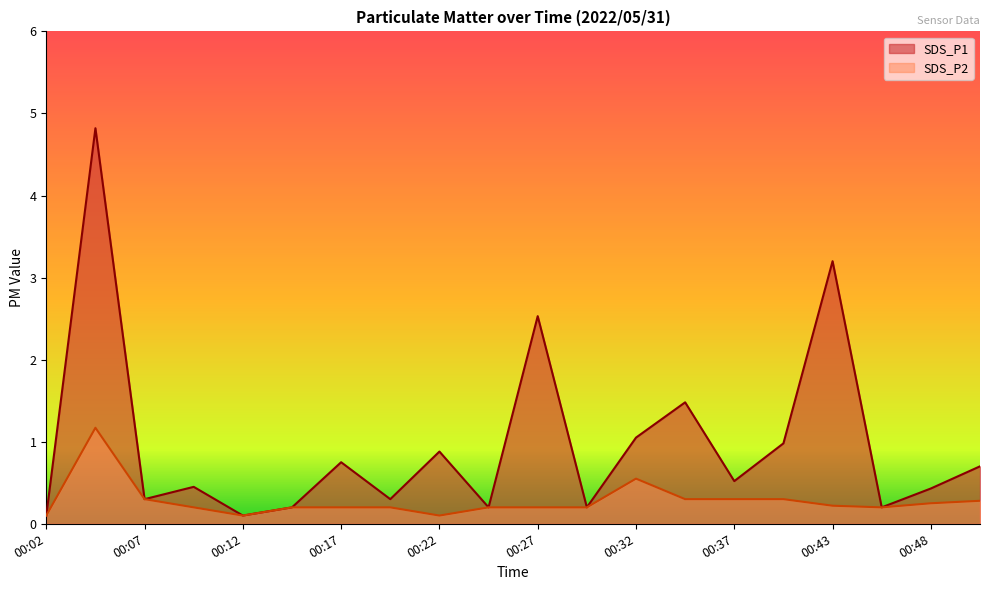

Where is the first local maximum for SDS_P1?

00:05